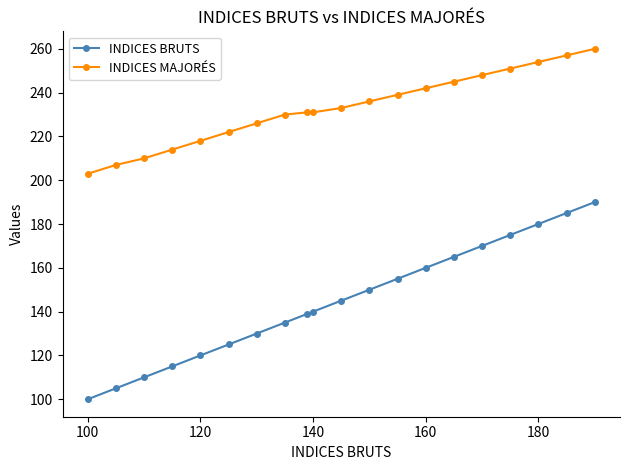

Which series has the widest spread of values?

INDICES BRUTS